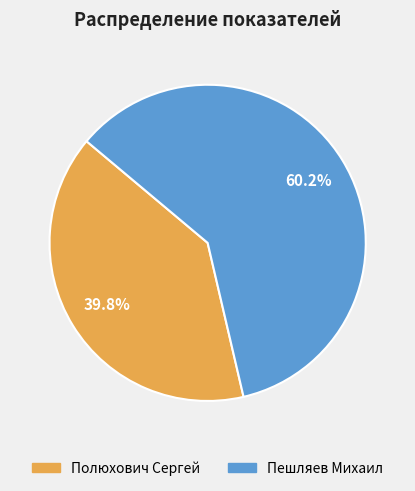

True or false: Пешляев Михаил accounts for 48% of the total.

False